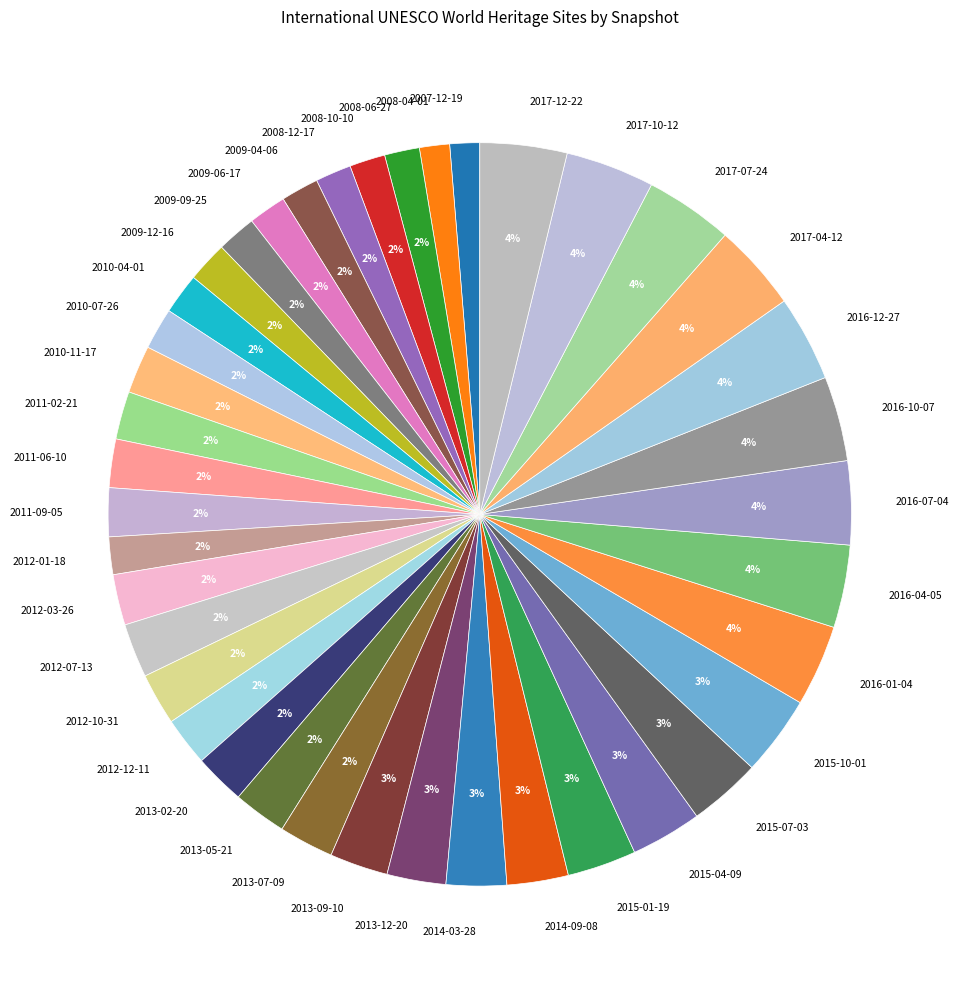

To the nearest percent, what is the difference between the largest and smallest slice percentages?

3%